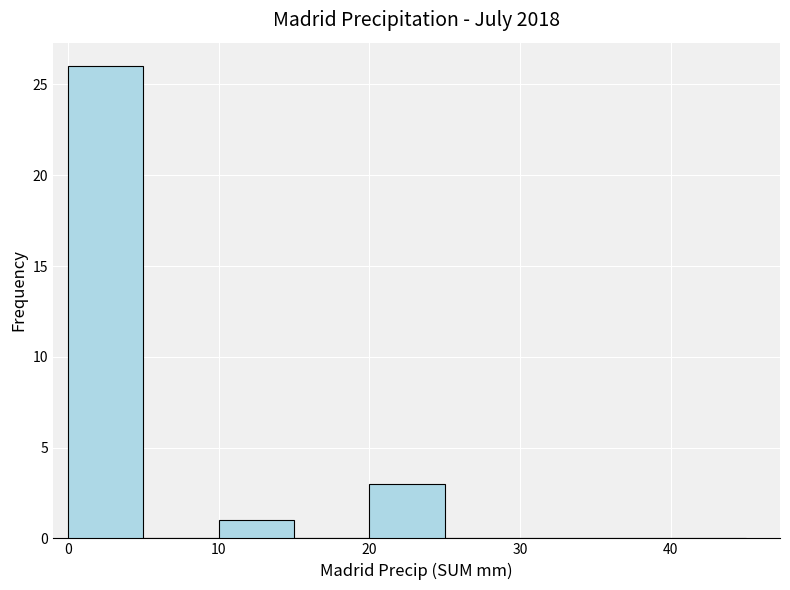

Reading left to right, transcribe this chart: for each bar, give the range it covers on the x-axis and its height. The values are not printed on the chart, so give them approximately, as read against the axis.

0 to 5: 26
5 to 10: 0
10 to 15: 1
15 to 20: 0
20 to 25: 3
25 to 30: 0
30 to 35: 0
35 to 40: 0
40 to 45: 0